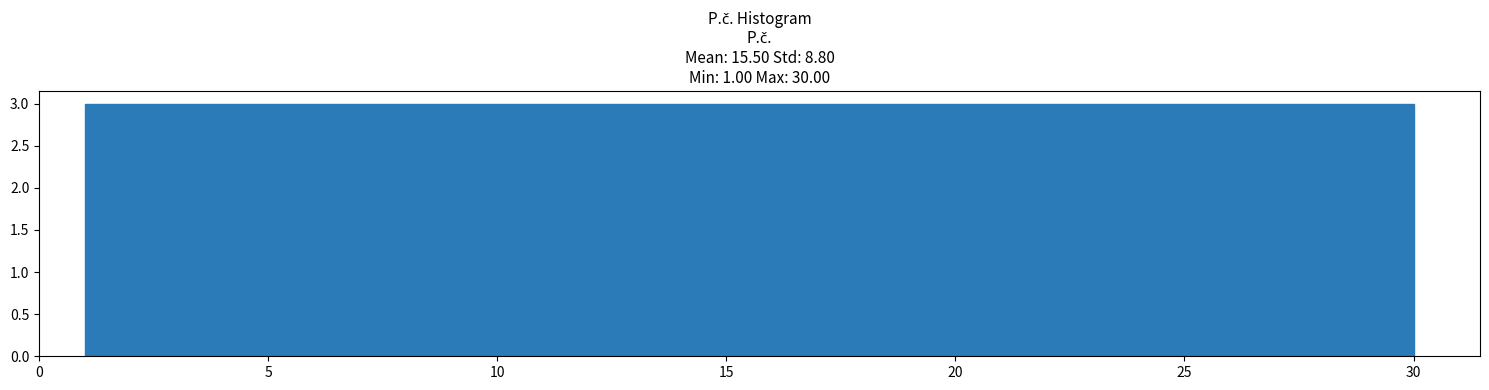

Reading left to right, list every bar in this chart as the range it spans on the x-axis followed by its height. Neither the bar edges nor the heights are printed on the chart, so give them approximately, as read against the axes.

1.0 to 3.9: 3
3.9 to 6.8: 3
6.8 to 9.7: 3
9.7 to 12.6: 3
12.6 to 15.5: 3
15.5 to 18.4: 3
18.4 to 21.3: 3
21.3 to 24.2: 3
24.2 to 27.1: 3
27.1 to 30.0: 3